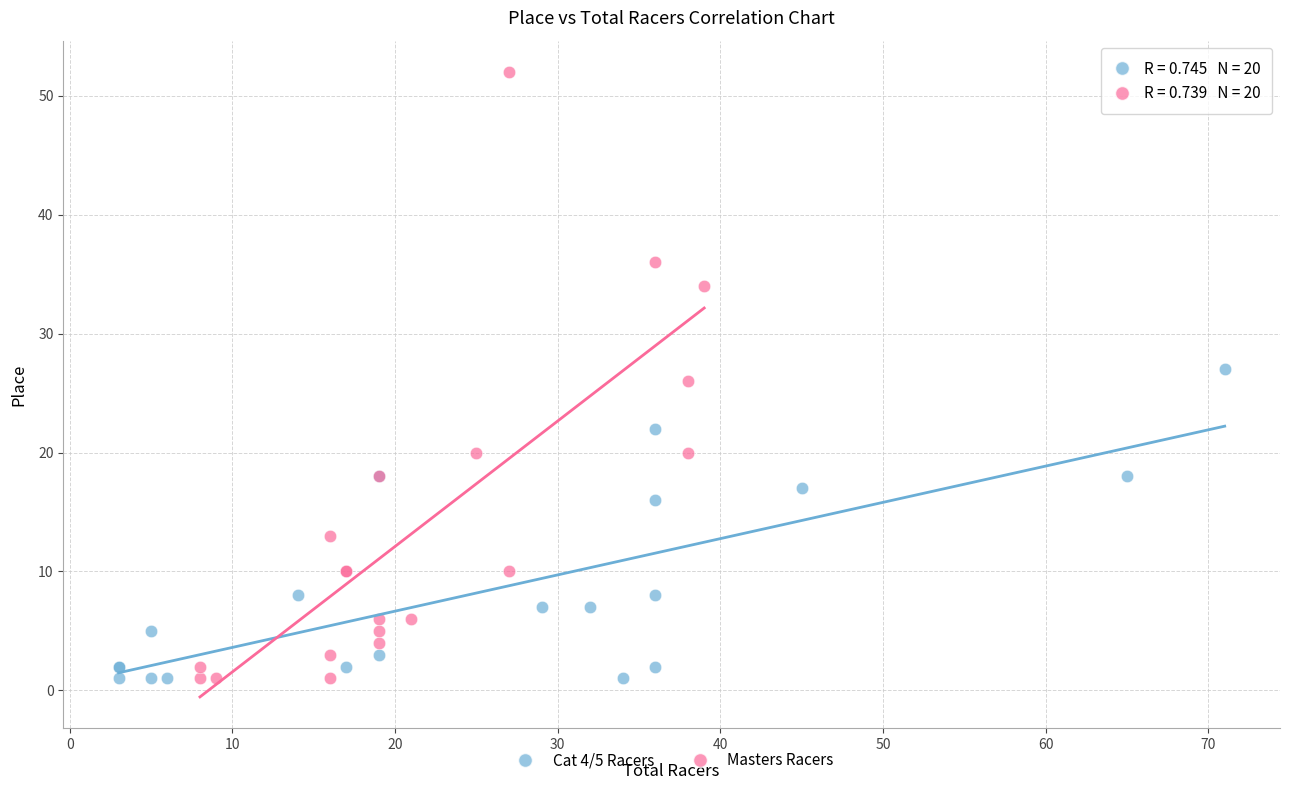

Which series has the widest spread of Y values?

Masters Racers